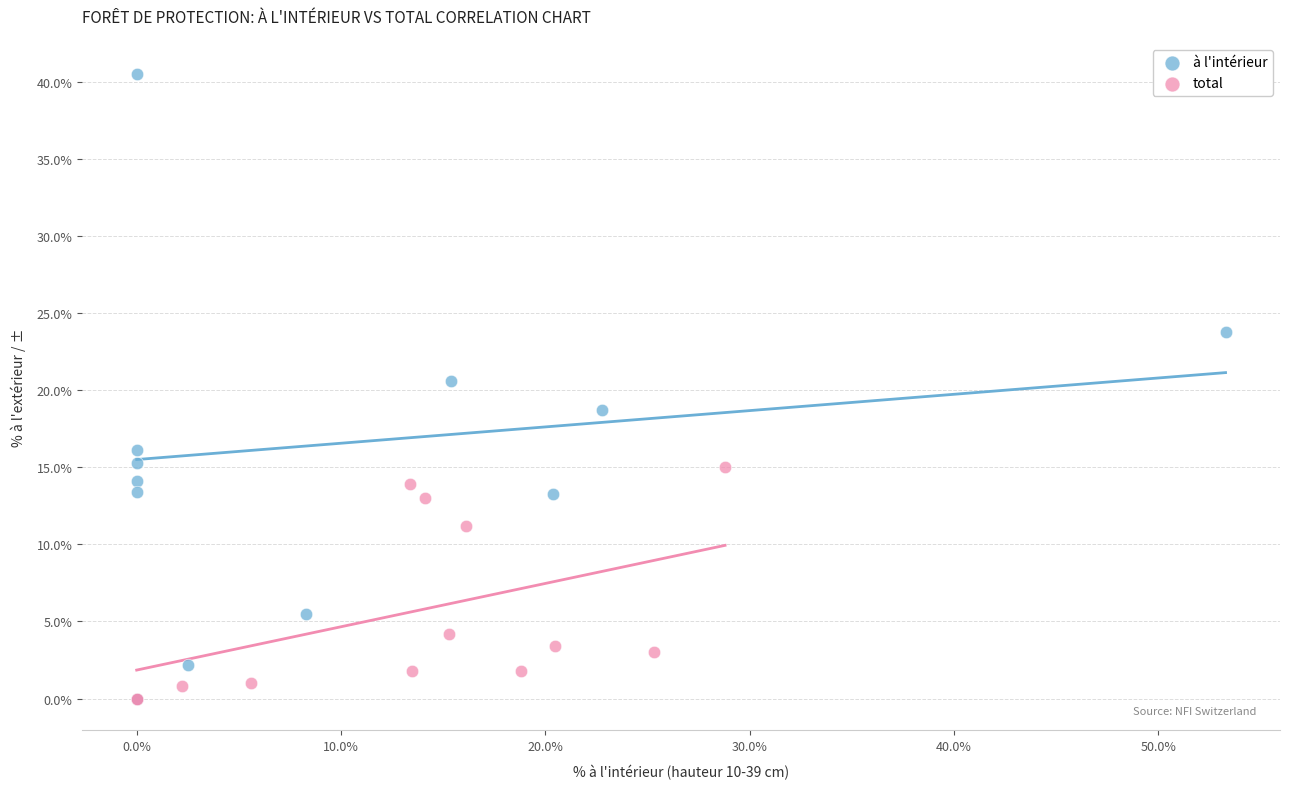

Which series has the largest Y range (max minus min)?

à l'intérieur